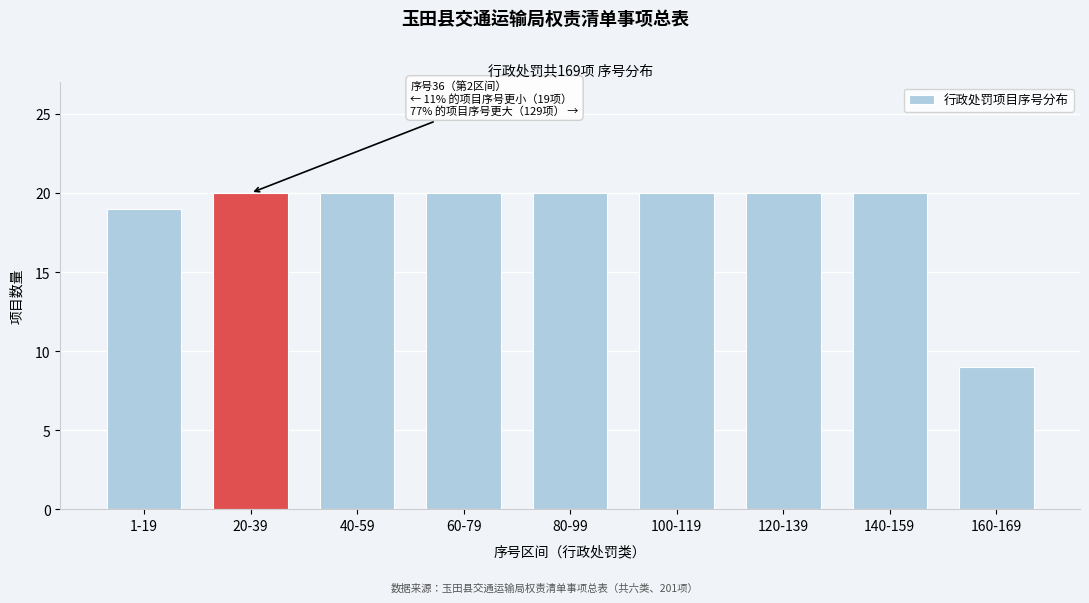

Reading right to left, extract all data points from this chart.

9	20	20	20	20	20	20	20	19